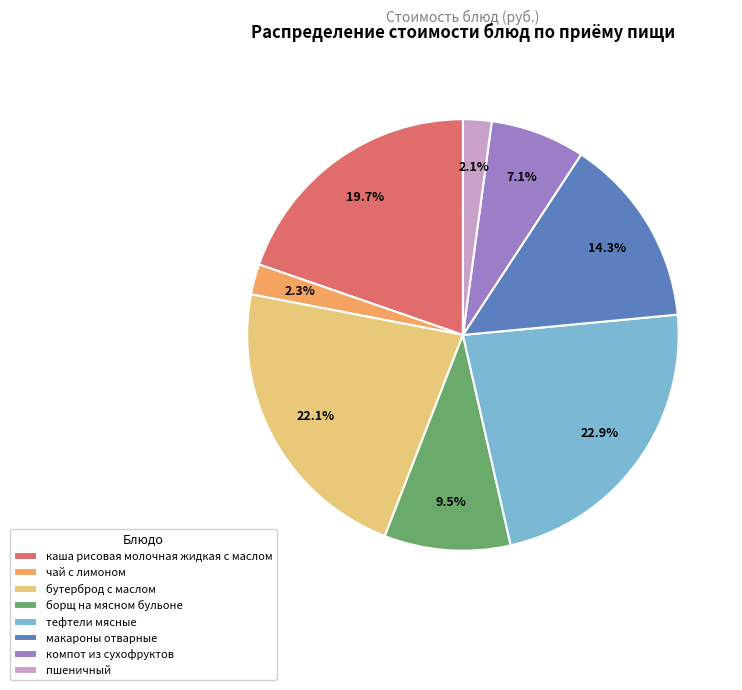

Which slice is the largest?

тефтели мясные